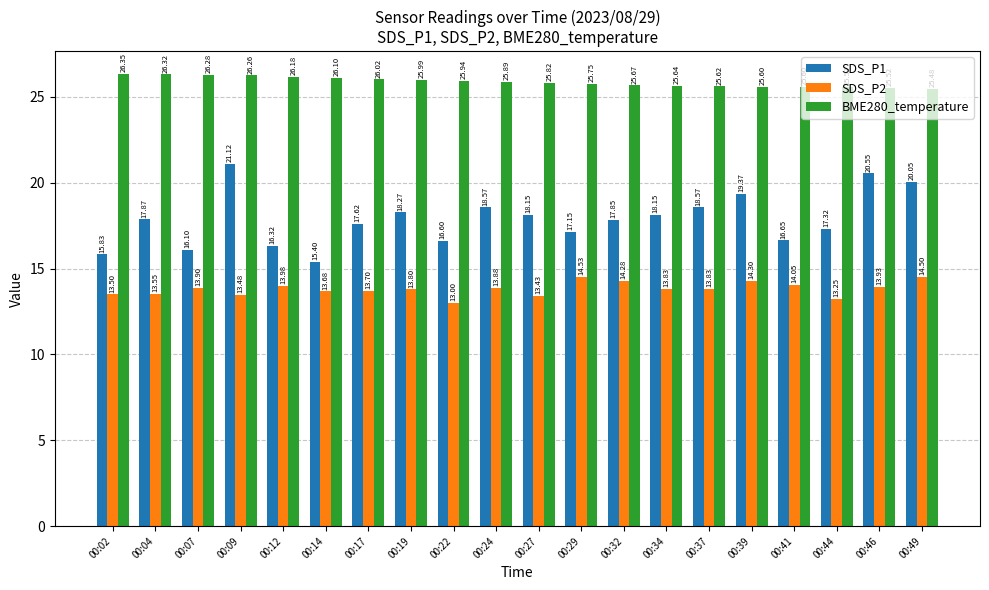

Does the chart contain any negative values?

No